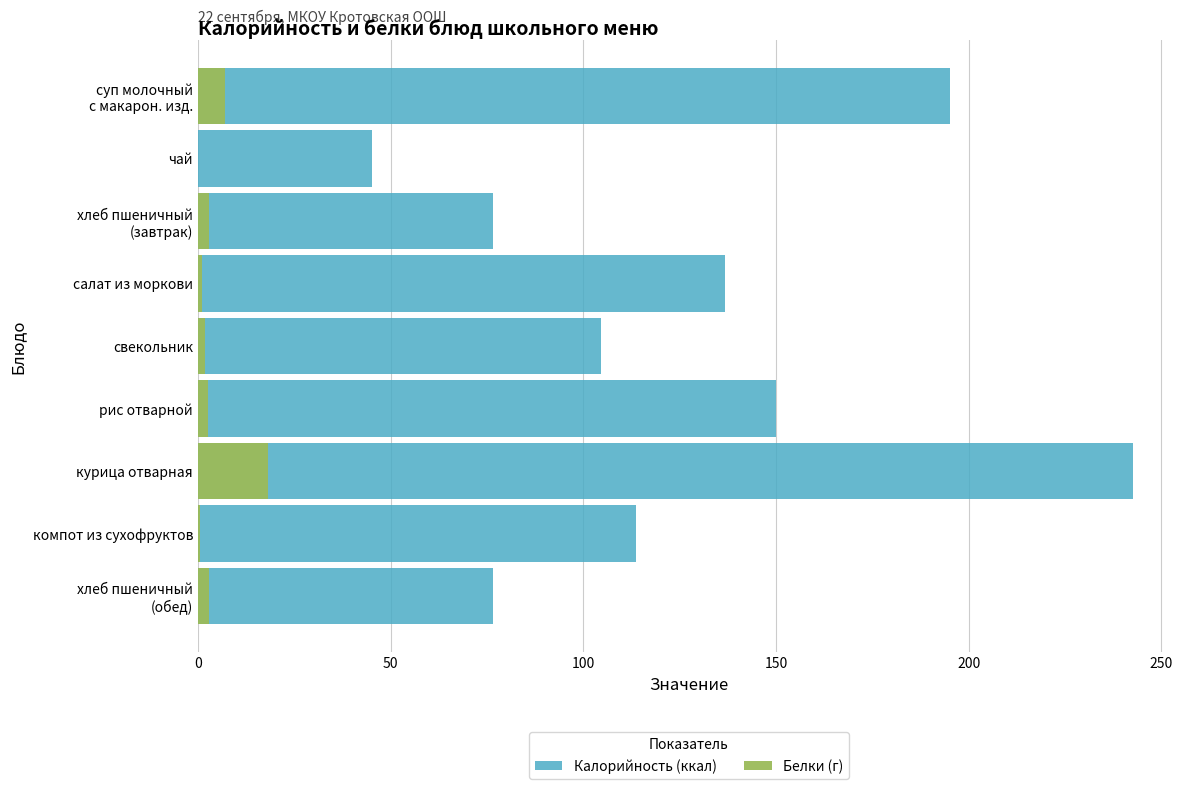

How many values in Белки (г) are above zero?

8